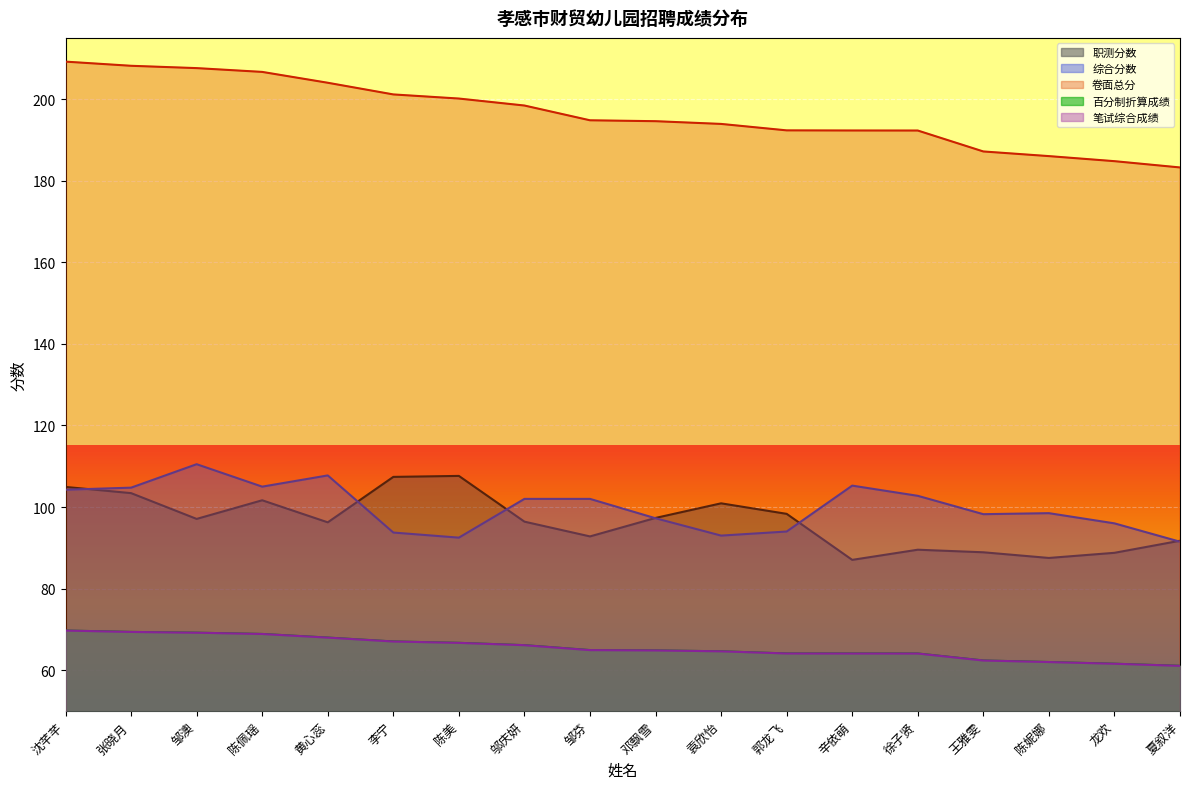

The value of 职测分数 at 徐子贤 is 89.5. True or false?

True